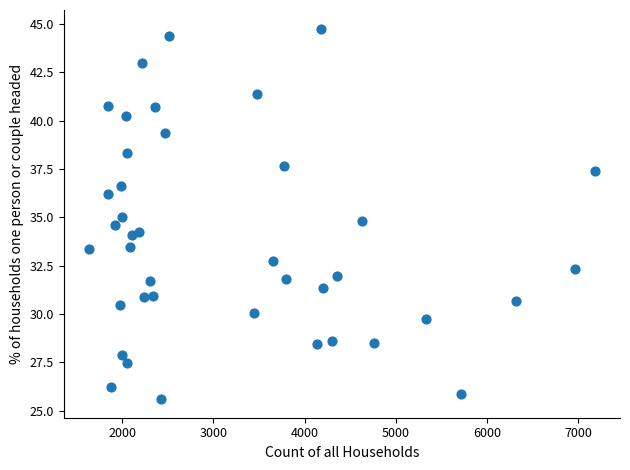

What is the range of Y values (max minus min)?

19.2